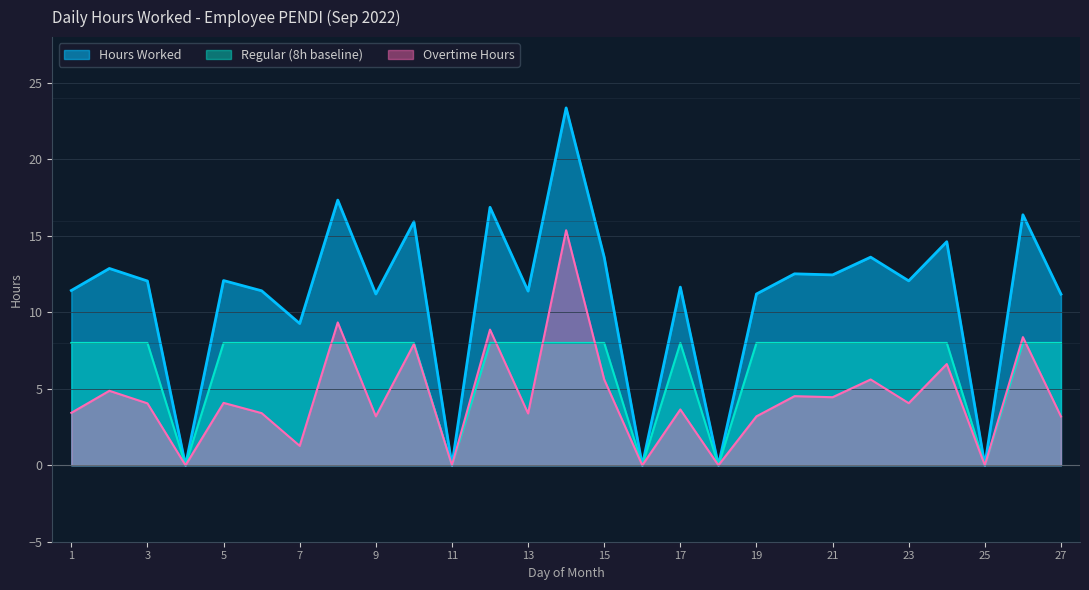

In Overtime Hours, how many points are higher than both neighbors (excluding endpoints)?

11